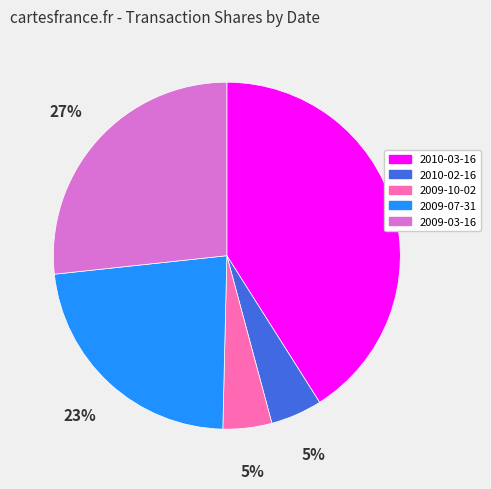

Which has a higher value, 2009-10-02 or 2009-07-31?

2009-07-31